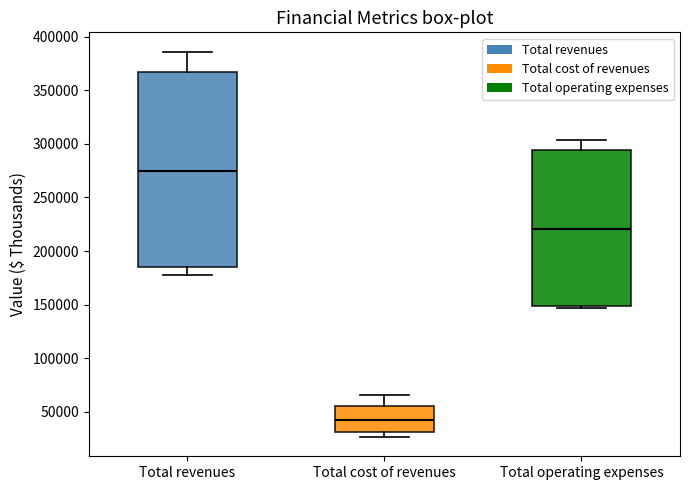

Reading left to right, read every box against the y-axis: the position of its median line, the range the box covers, and the ends of its whiskers. The values are not printed on the chart, so give them approximately, as read against the axis.

Total revenues: median 275000, box 185000 to 365000, whiskers 180000 to 385000
Total cost of revenues: median 40000, box 30000 to 55000, whiskers 25000 to 65000
Total operating expenses: median 220000, box 150000 to 295000, whiskers 145000 to 305000